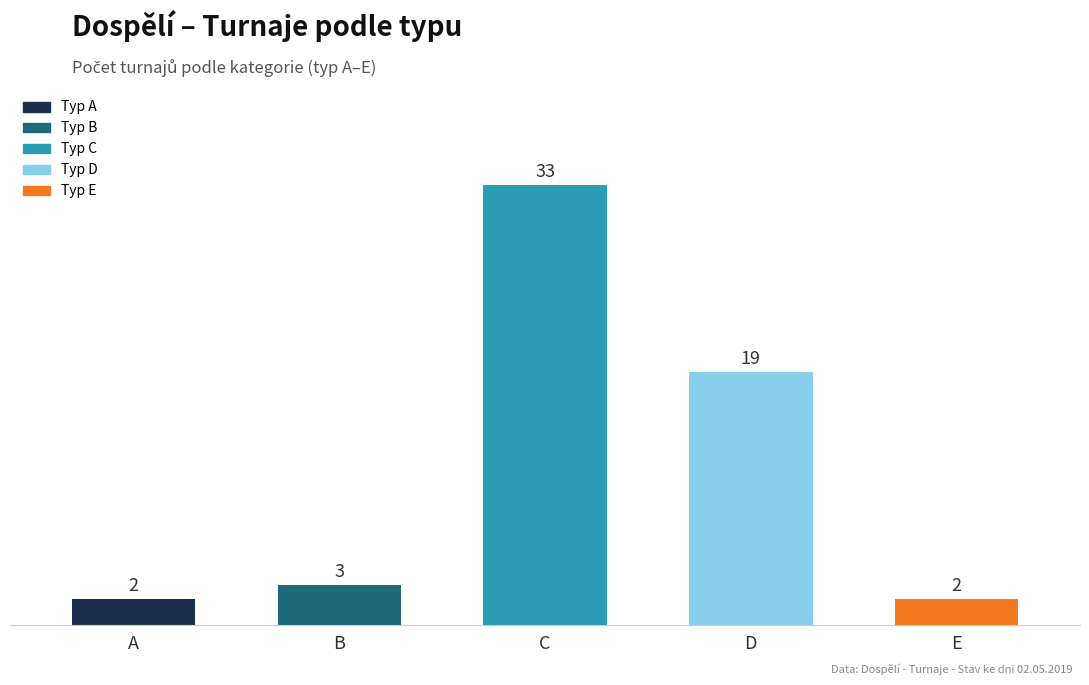

Where is the data nearest to the value 17?

D